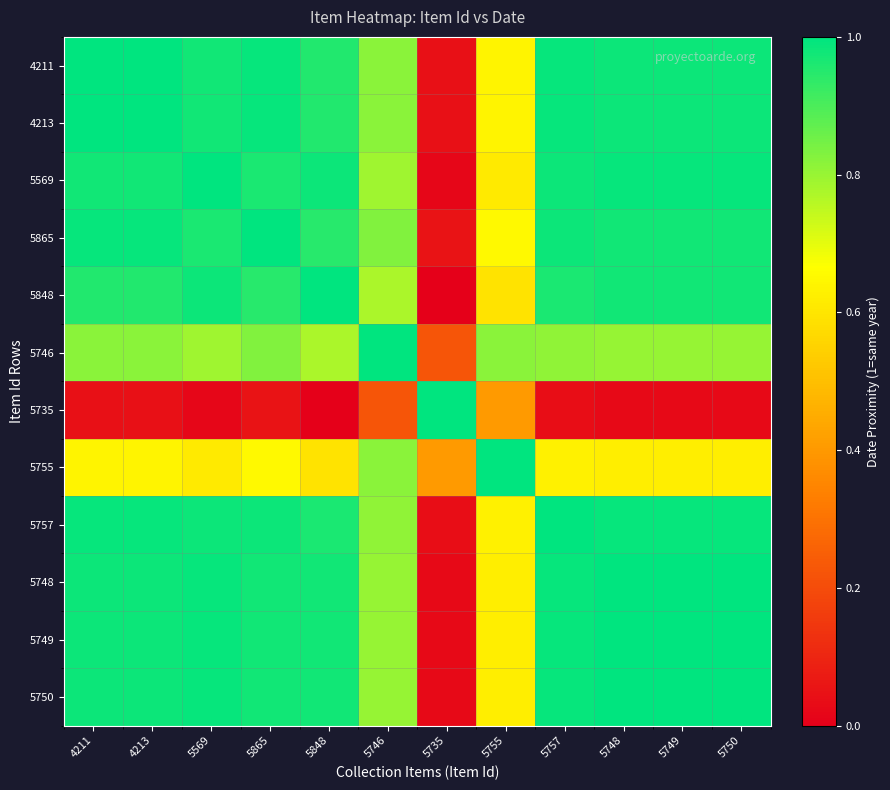

What is the spread (max minus min) of values at 4211?

1.0